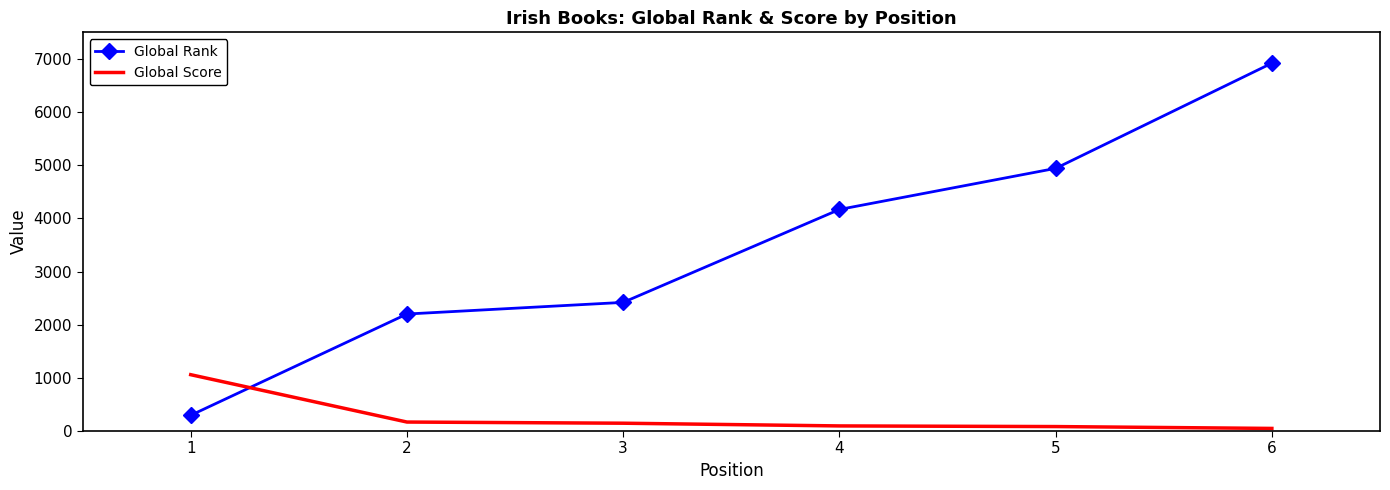

Rank the series at 1 from lowest to highest value.

Global Rank, Global Score